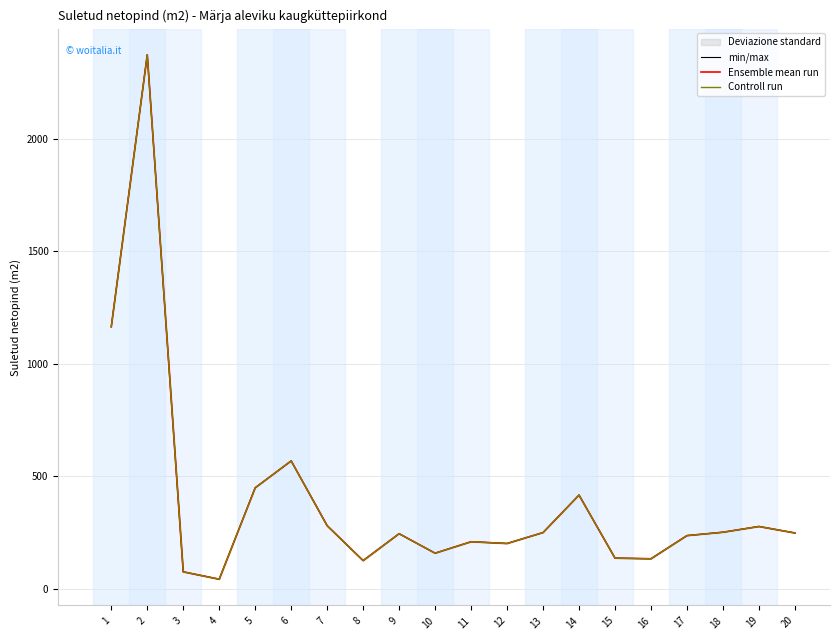

True or false: Ensemble mean run and Controll run intersect in this chart.

False